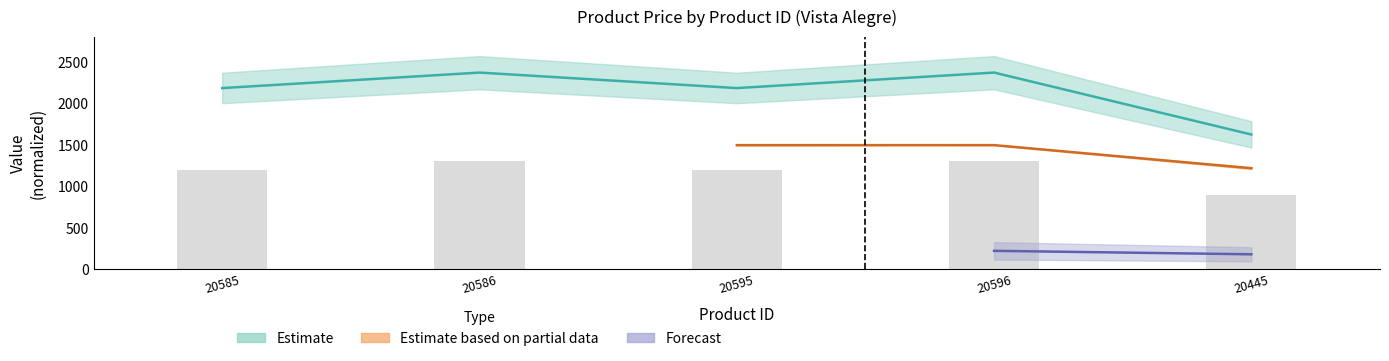

What is the change in value from 20585 to 20596?

+186.7